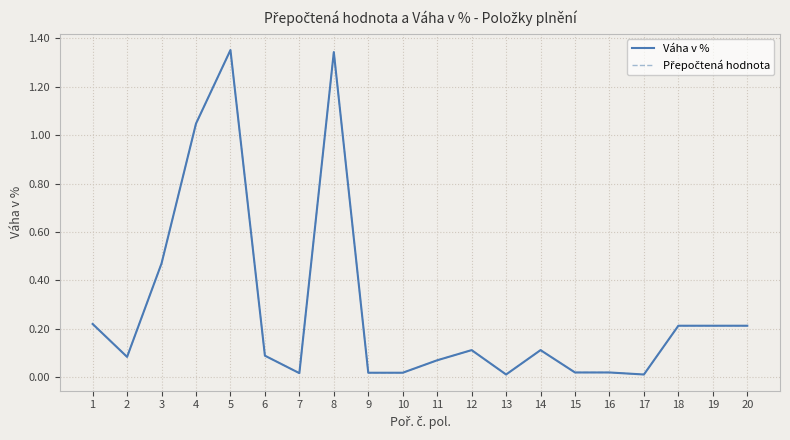

At which category does the chart reach its peak across all series?

5